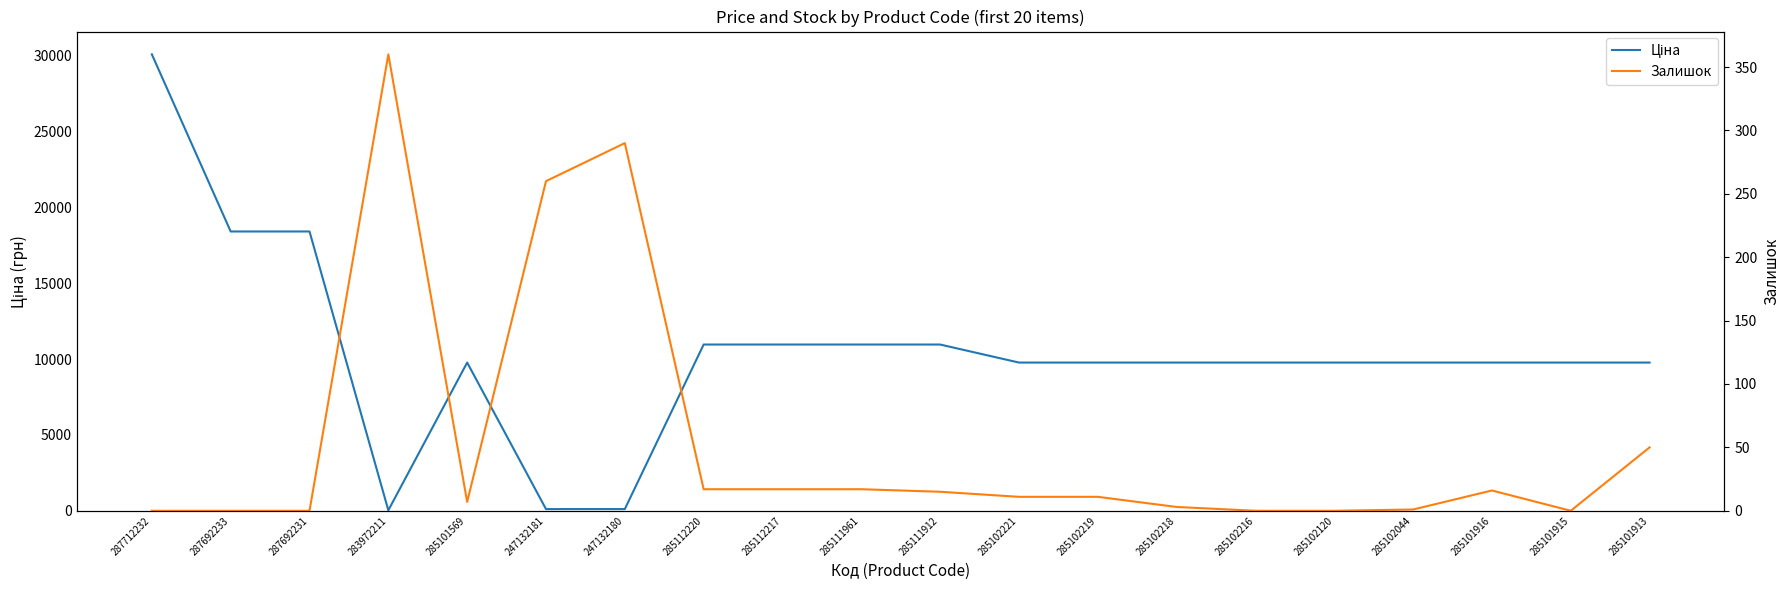

Is this an area chart (filled region under the line)?

No